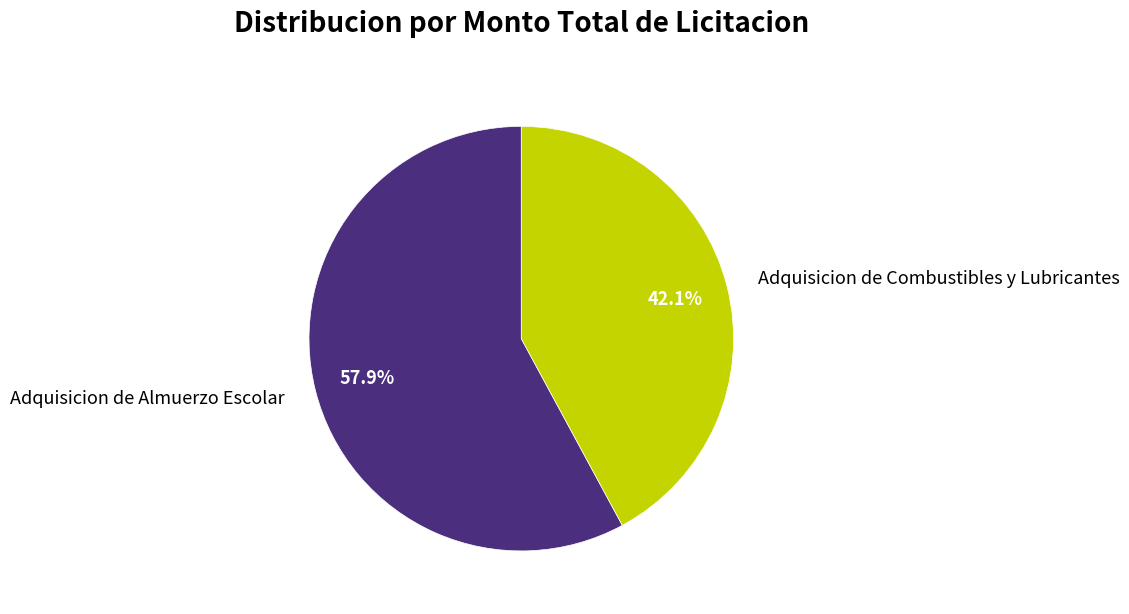

Combined, do Adquisicion de Almuerzo Escolar and Adquisicion de Combustibles y Lubricantes account for over 50%?

Yes